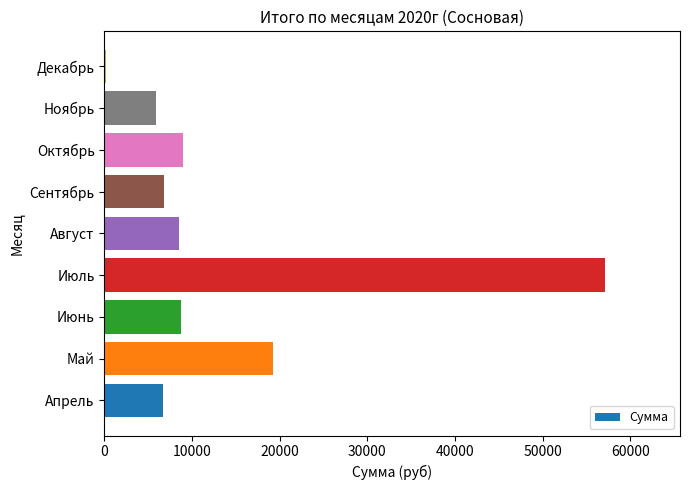

Are the bars horizontal?

Yes